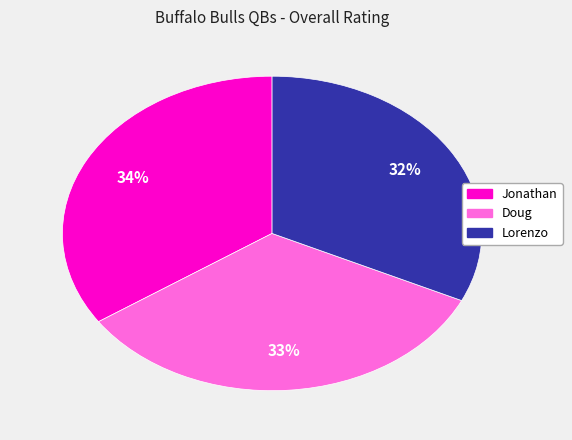

What is the ratio of the value at Doug to the value at Lorenzo?

1.0